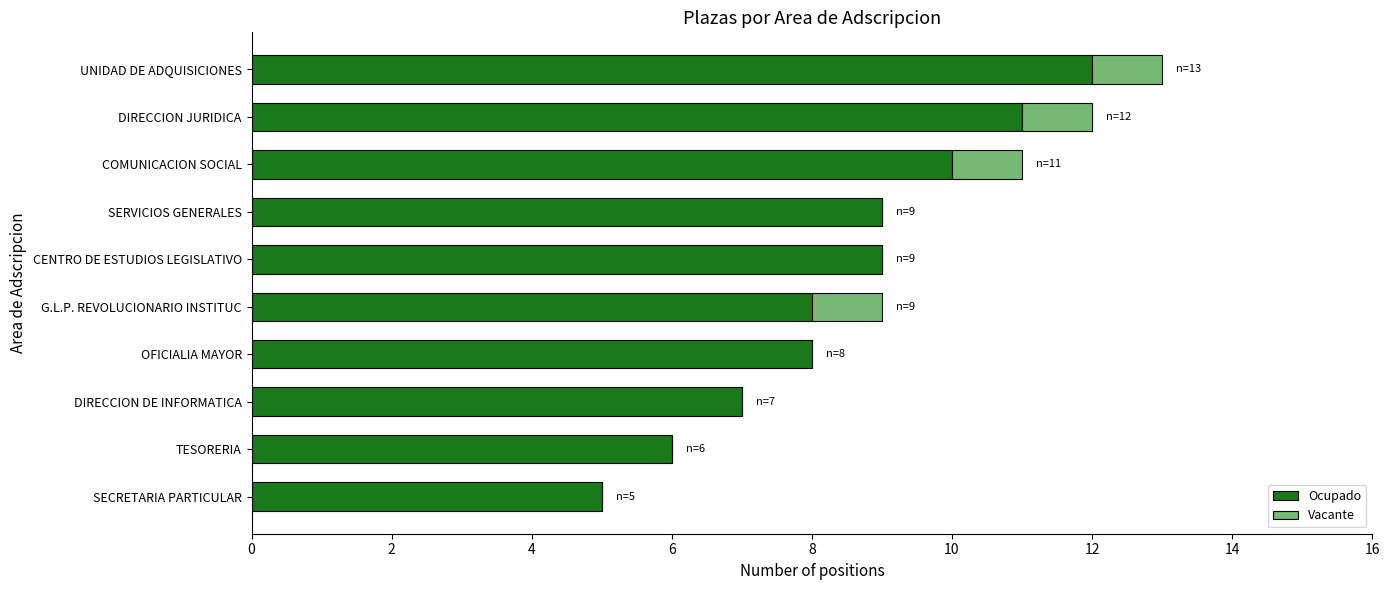

What is the total value across all series at DIRECCION JURIDICA?

12